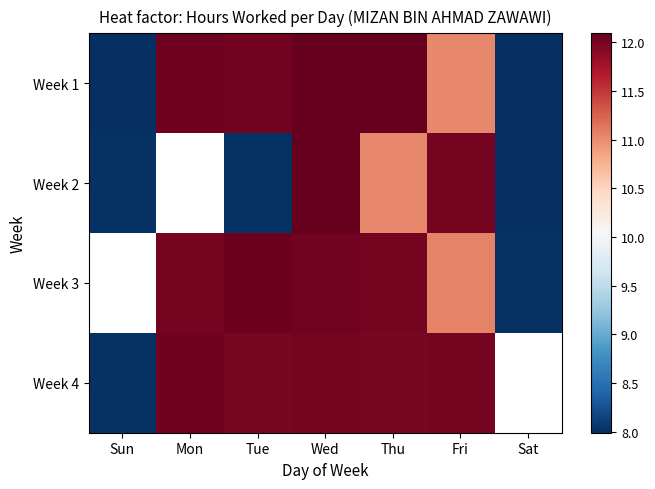

True or false: Week 3 has a value of 16.7 at Fri.

False